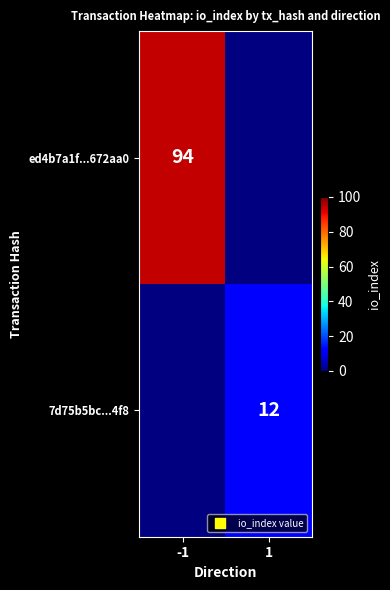

The value of ed4b7a1f...672aa0 at -1 is 156. True or false?

False